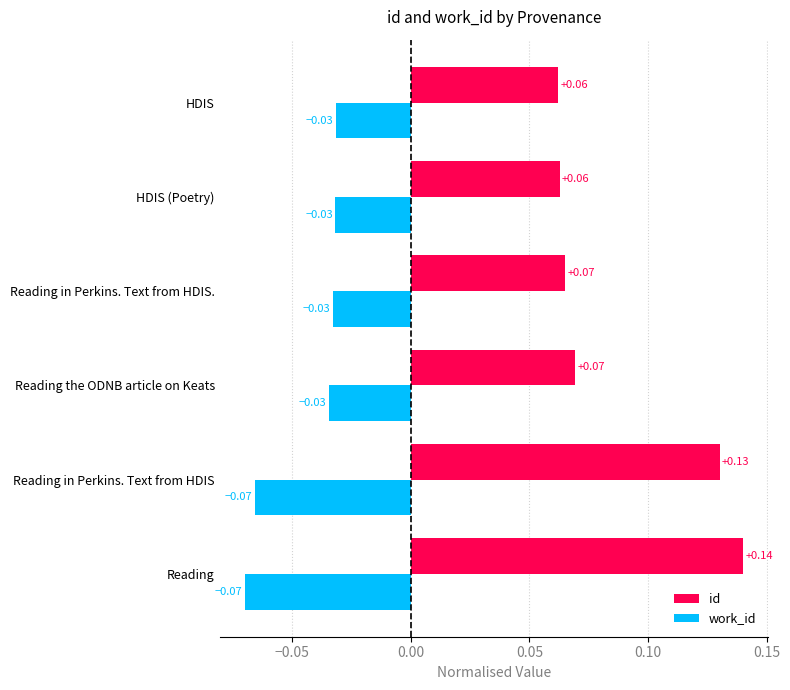

Between Reading in Perkins. Text from HDIS. and HDIS (Poetry), which series saw the biggest shift?

id